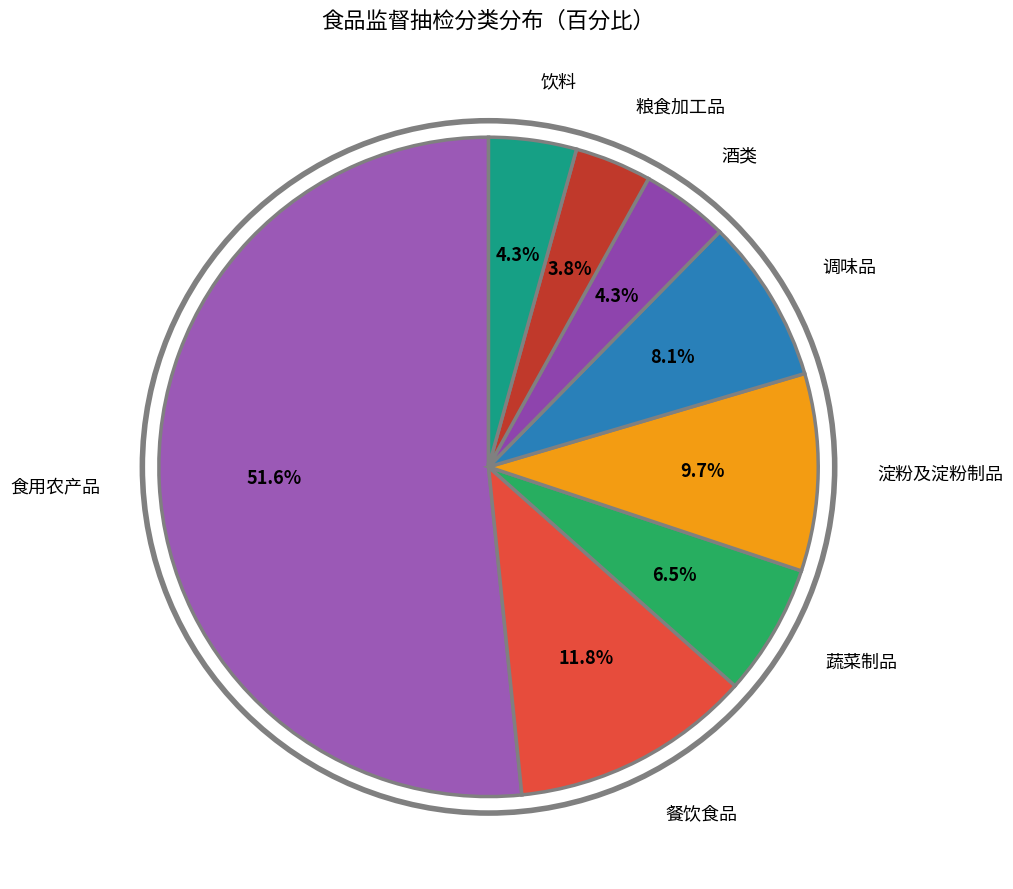

Count the number of slices in the pie.

8